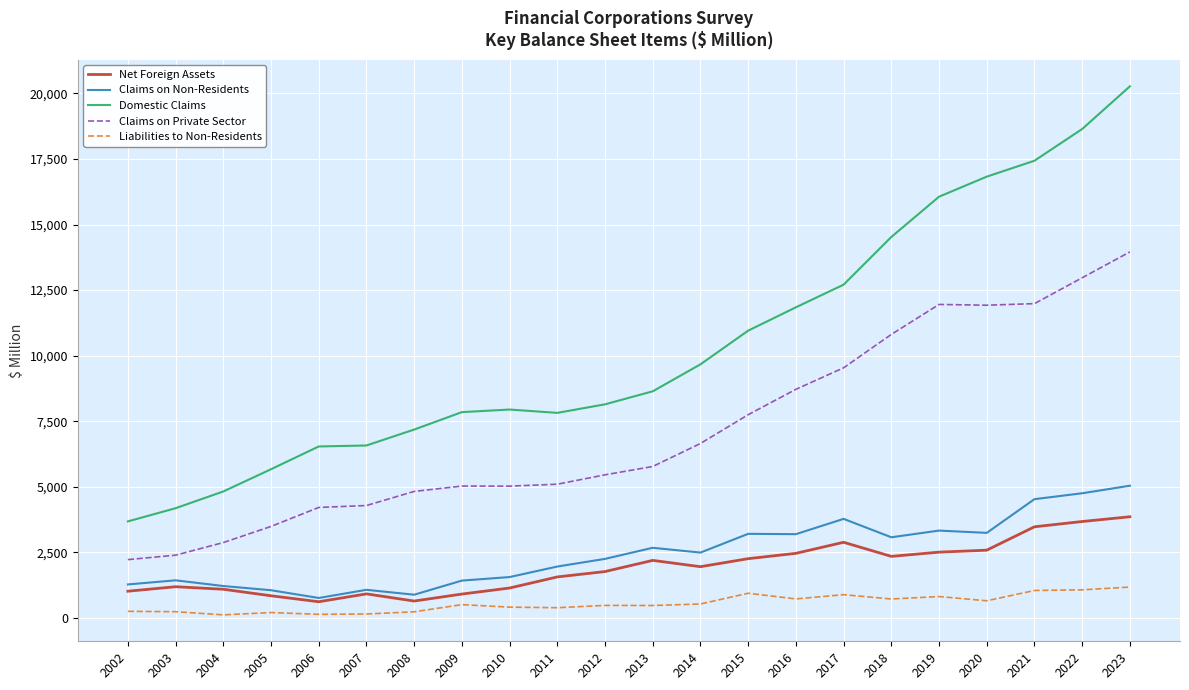

True or false: Domestic Claims and Liabilities to Non-Residents intersect in this chart.

False